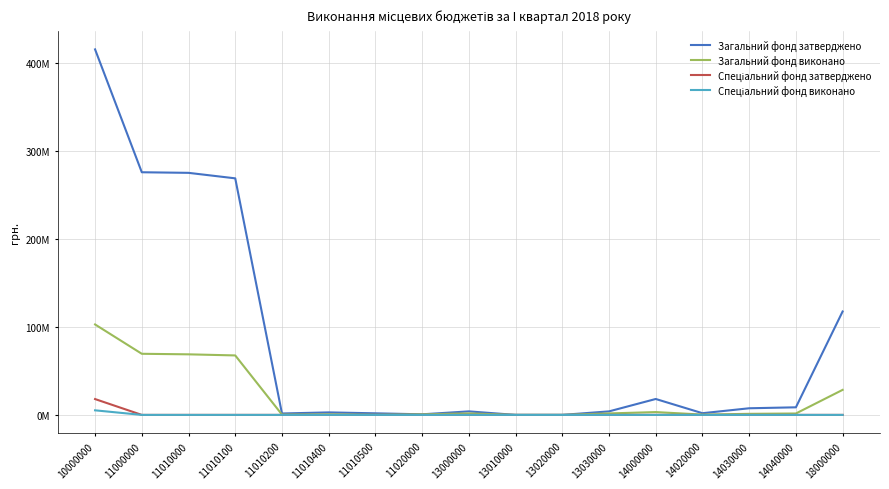

List the series in order of their peak value, highest first.

Загальний фонд затверджено, Загальний фонд виконано, Спеціальний фонд затверджено, Спеціальний фонд виконано